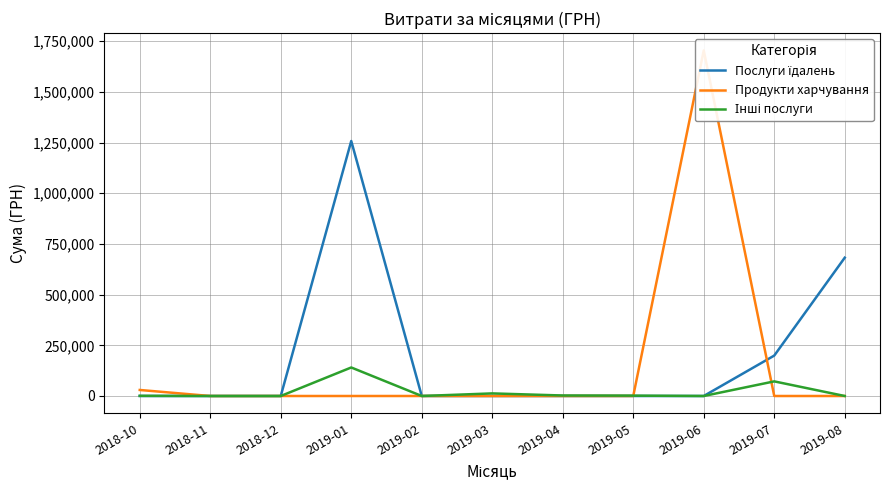

What is the maximum value shown in the chart?

1704485.8